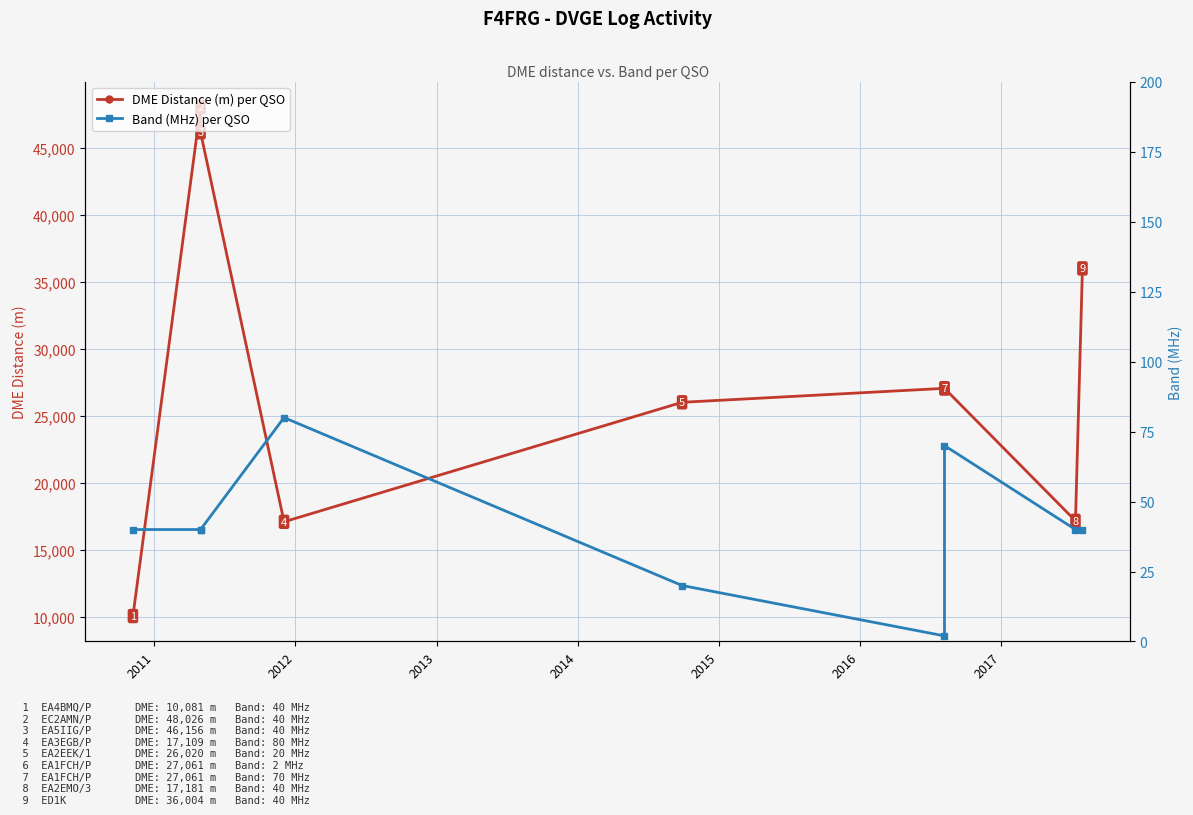

Rank the series by their average value, from lowest to highest.

Band (MHz) per QSO, DME Distance (m) per QSO